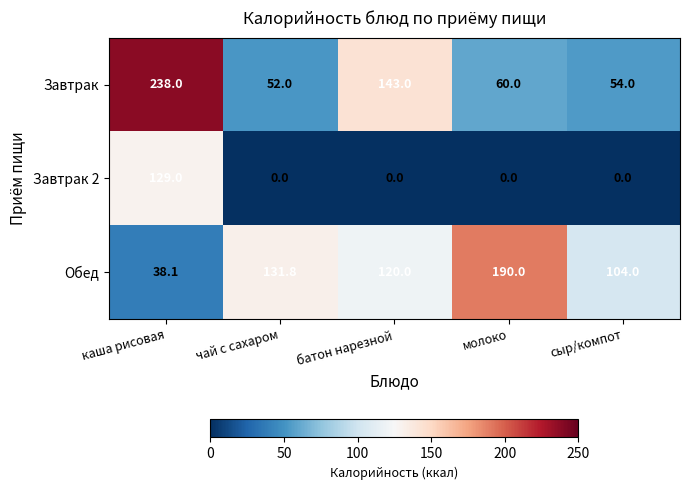

True or false: Завтрак has a value of 238.0 at каша рисовая.

True